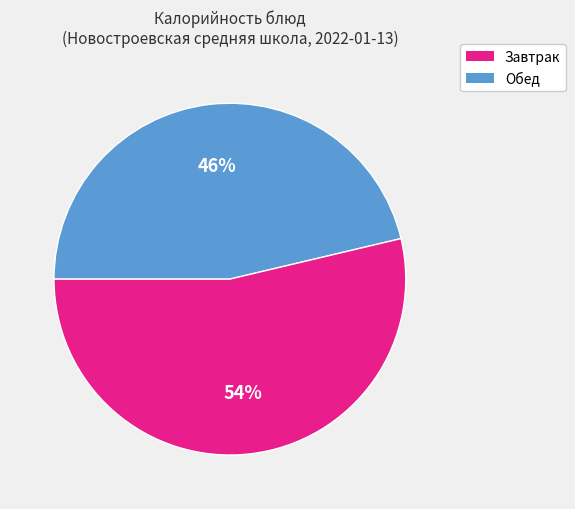

Is there a majority slice in this chart?

Yes